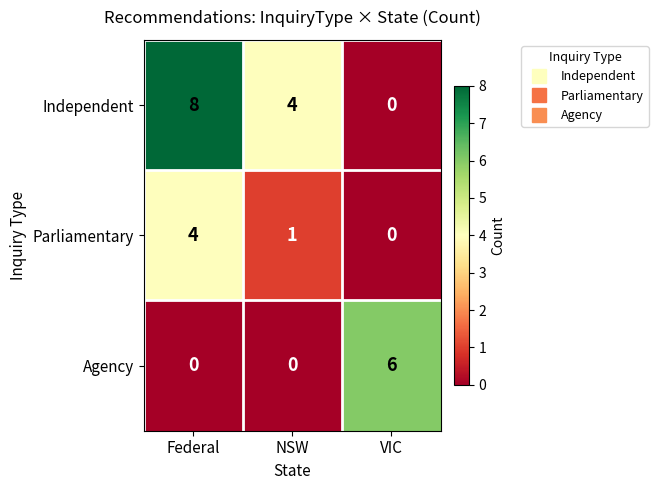

How many Agency values are between 0 and 6?

3